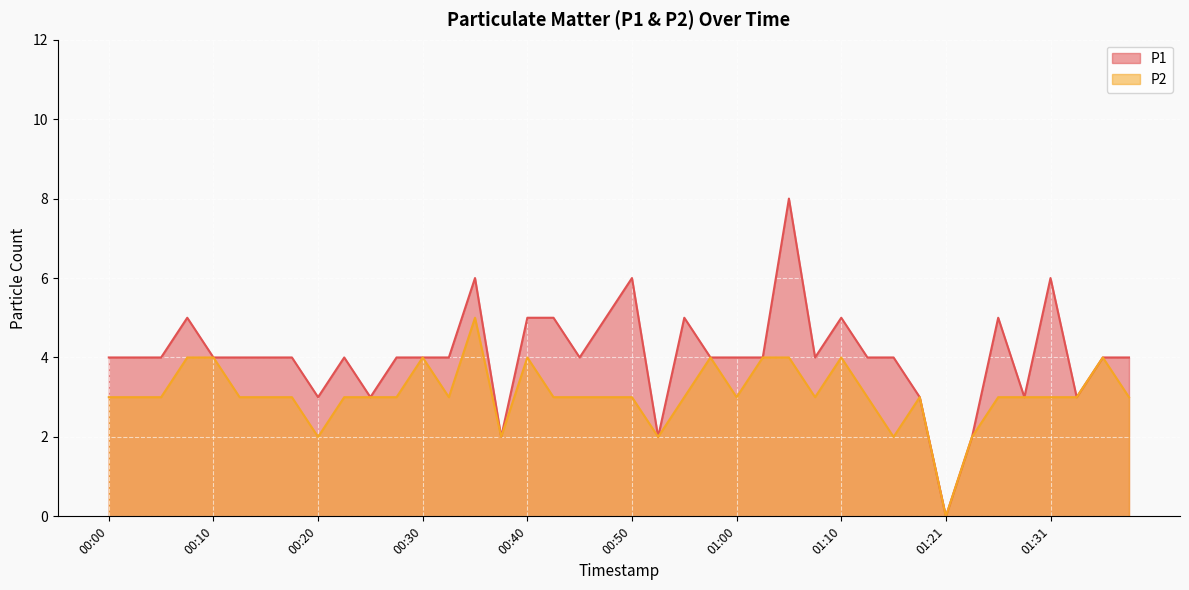

How many values in the P1 series exceed 4?

11